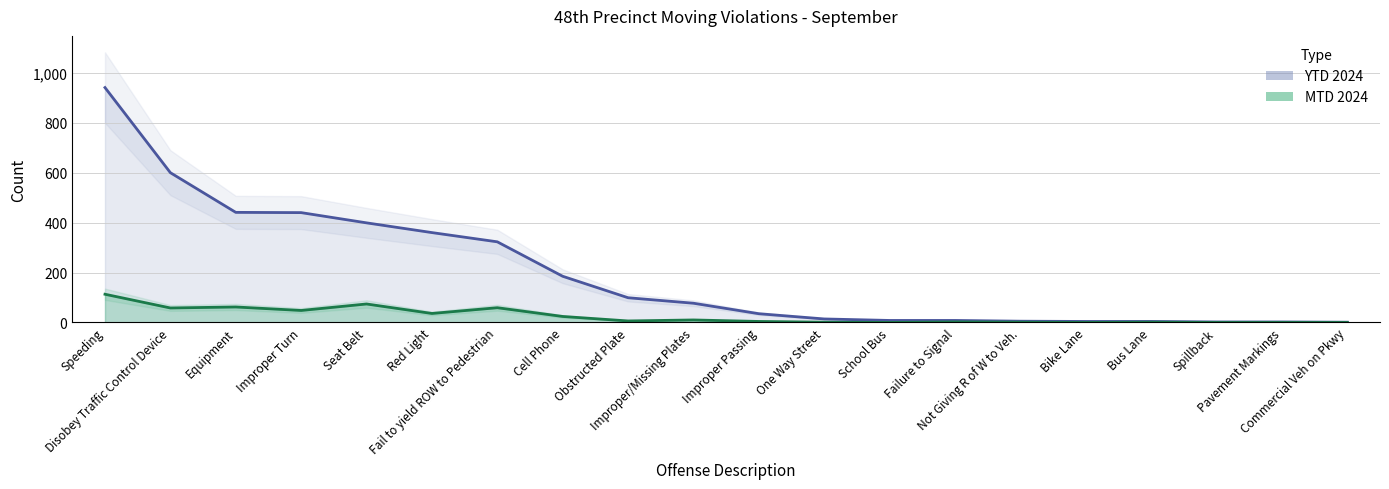

True or false: MTD 2024 and YTD 2024 intersect in this chart.

False